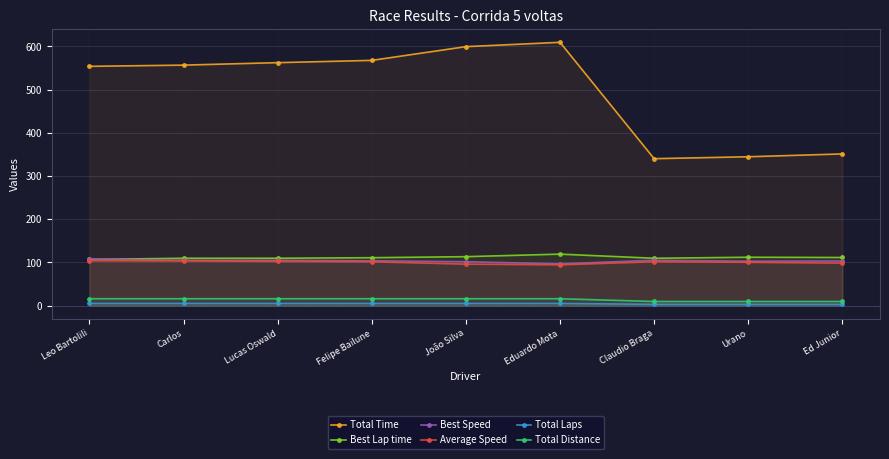

True or false: Best Speed and Average Speed cross at least once.

False